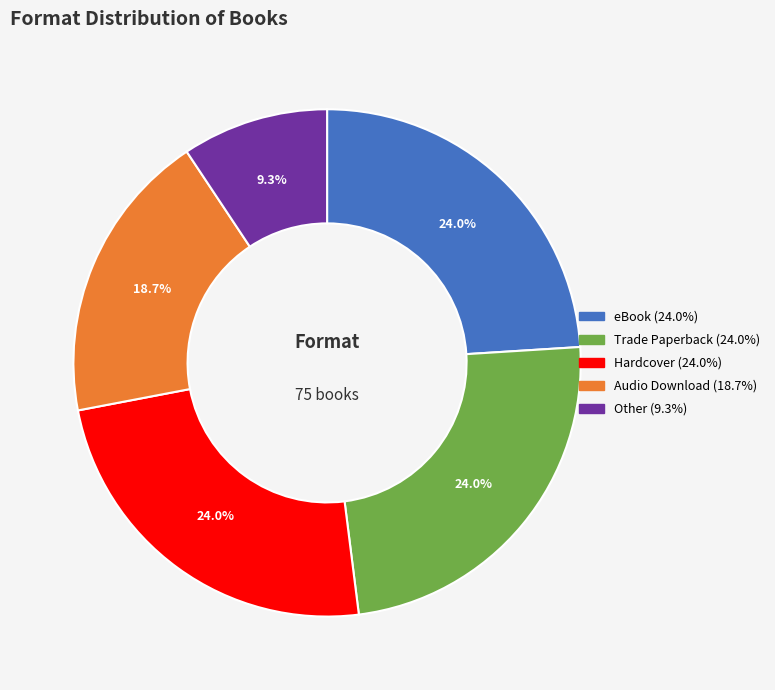

What percentage is the Audio Download slice, to the nearest percent?

19%